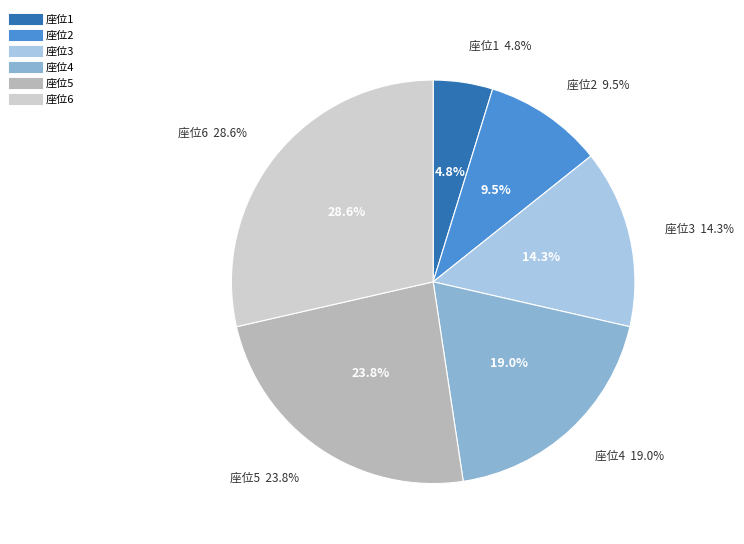

How many segments does this pie chart have?

6